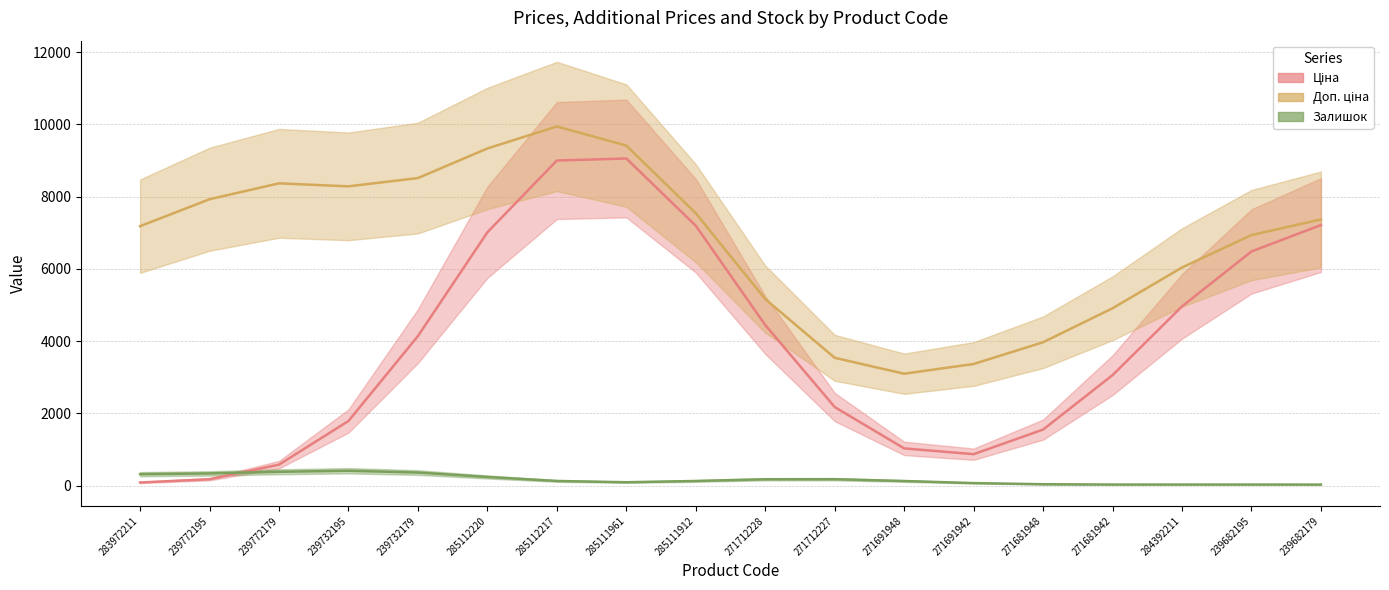

What is the lowest value of the Залишок series?

10.0